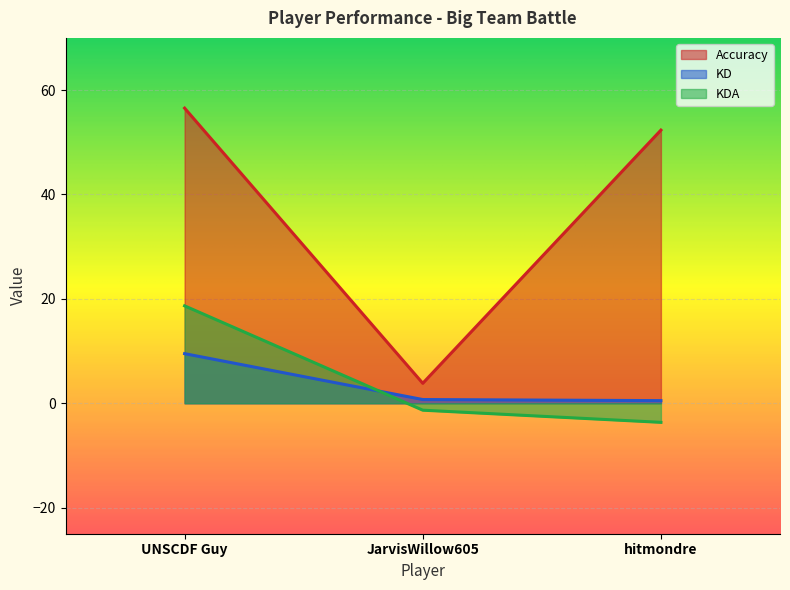

At which label does Accuracy reach its peak?

UNSCDF Guy